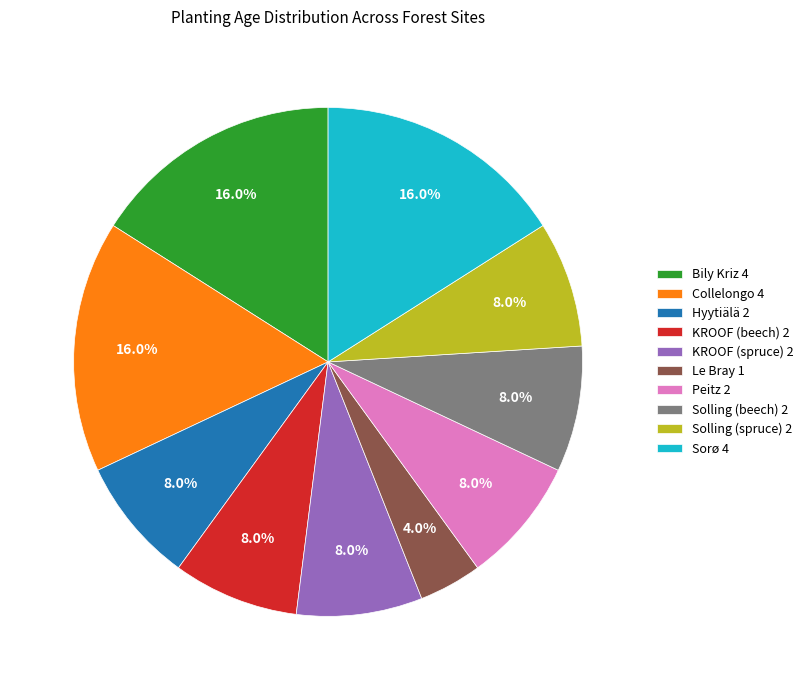

What is the ratio of the value at Hyytiälä 2 to the value at KROOF (beech) 2?

1.0